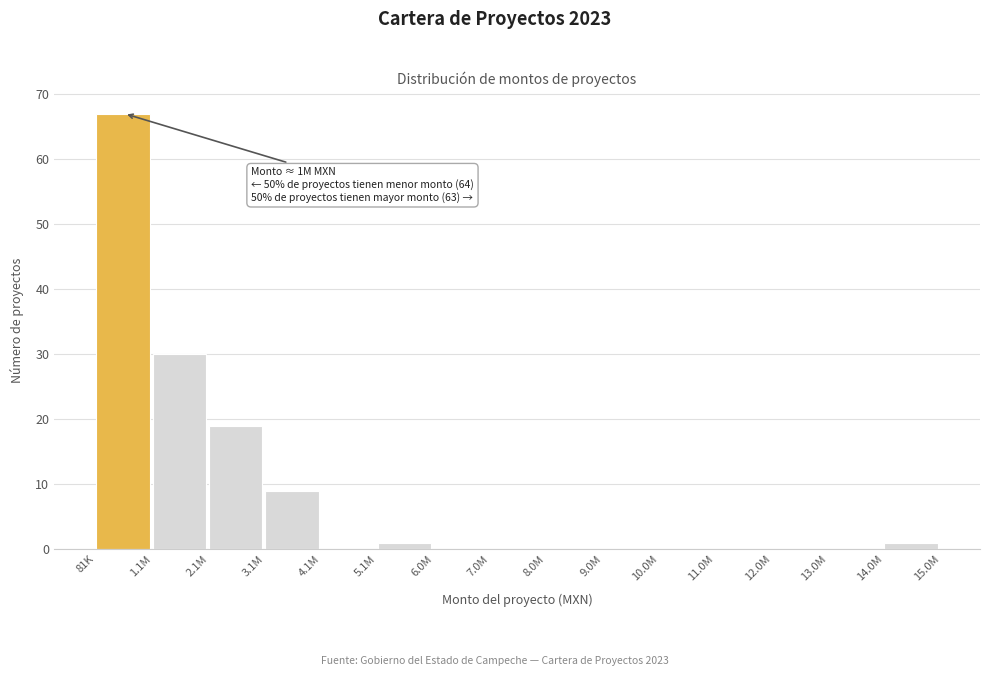

Reading right to left, what are all the values shown in this chart?

14.0M=1	13.0M=0	12.0M=0	11.0M=0	10.0M=0	9.0M=0	8.0M=0	7.0M=0	6.0M=0	5.1M=1	4.1M=0	3.1M=9	2.1M=19	1.1M=30	81K=67